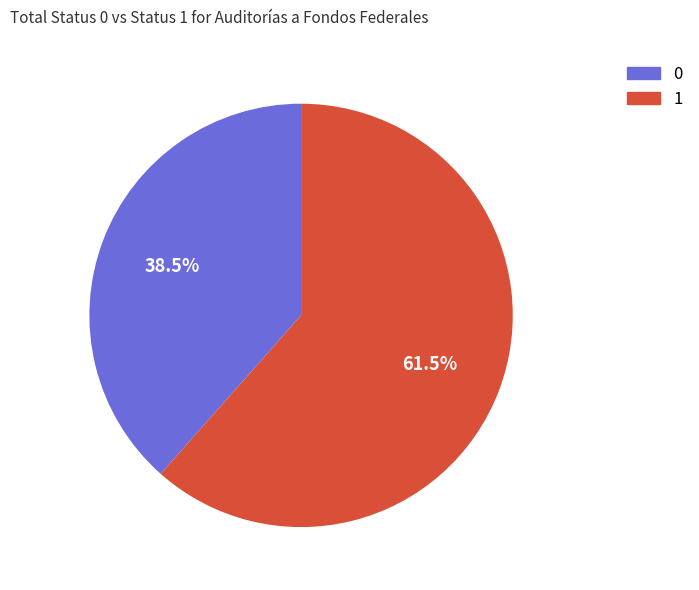

What is the ratio of the value at 1 to the value at 0?

1.6